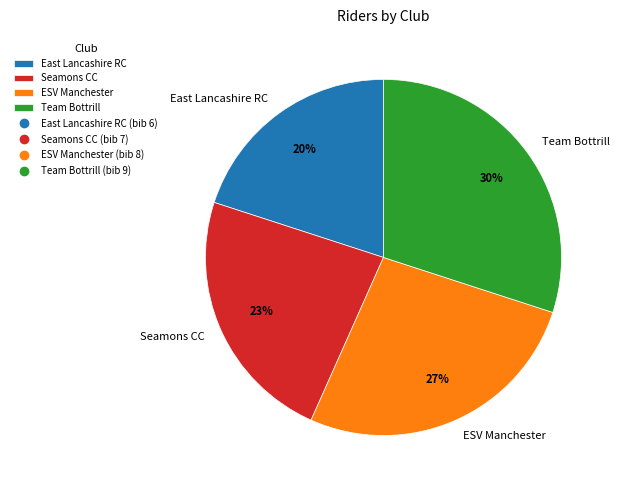

To the nearest percent, what is the combined percentage of Seamons CC and East Lancashire RC?

43%